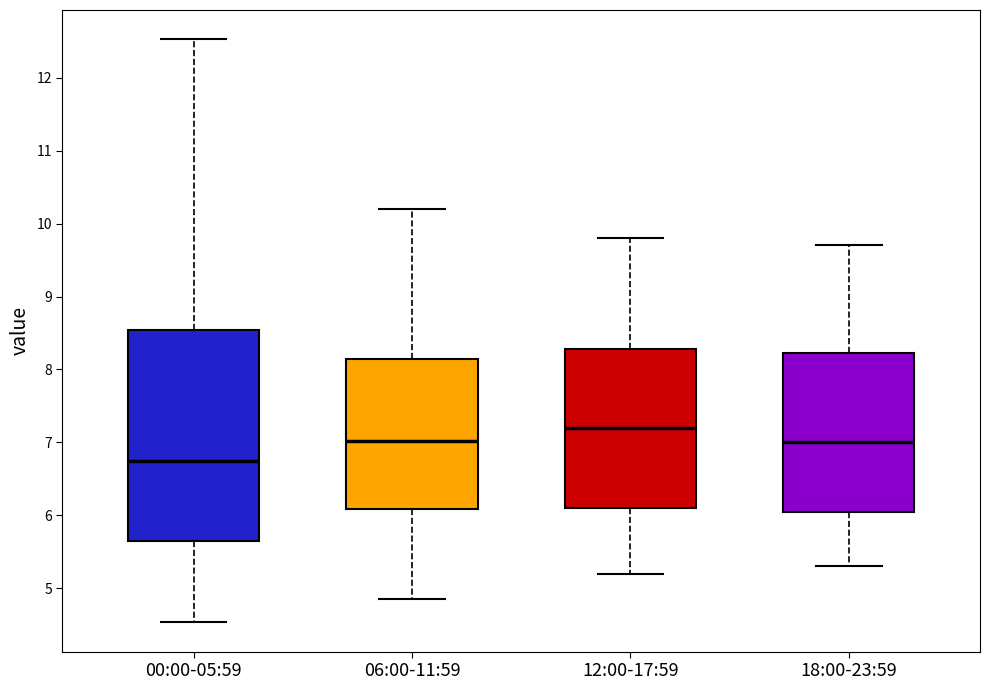

Comparing the boxes themselves (not the whiskers), which one is the tallest?

00:00-05:59